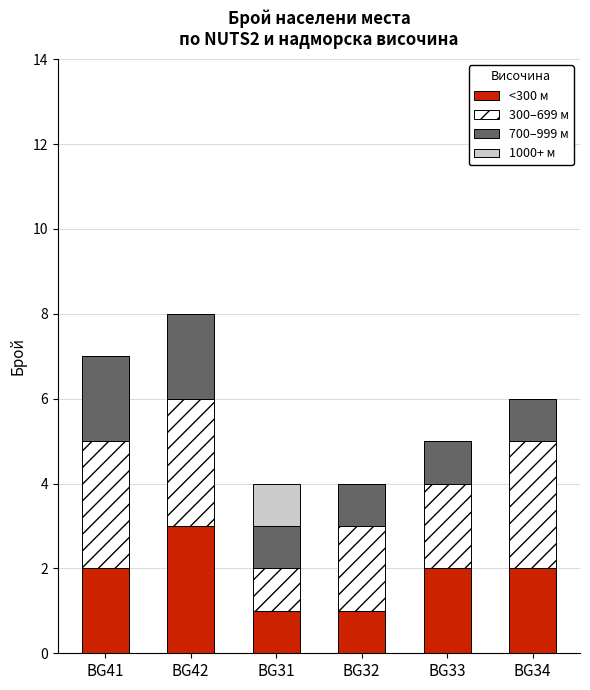

The value of <300 м at BG31 is 0. True or false?

False